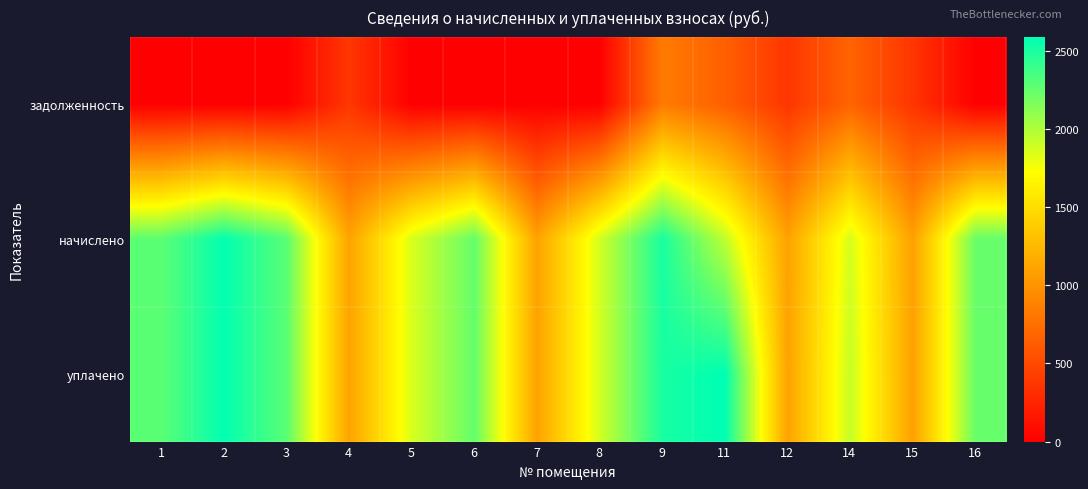

Which series has the largest total across all categories?

уплачено